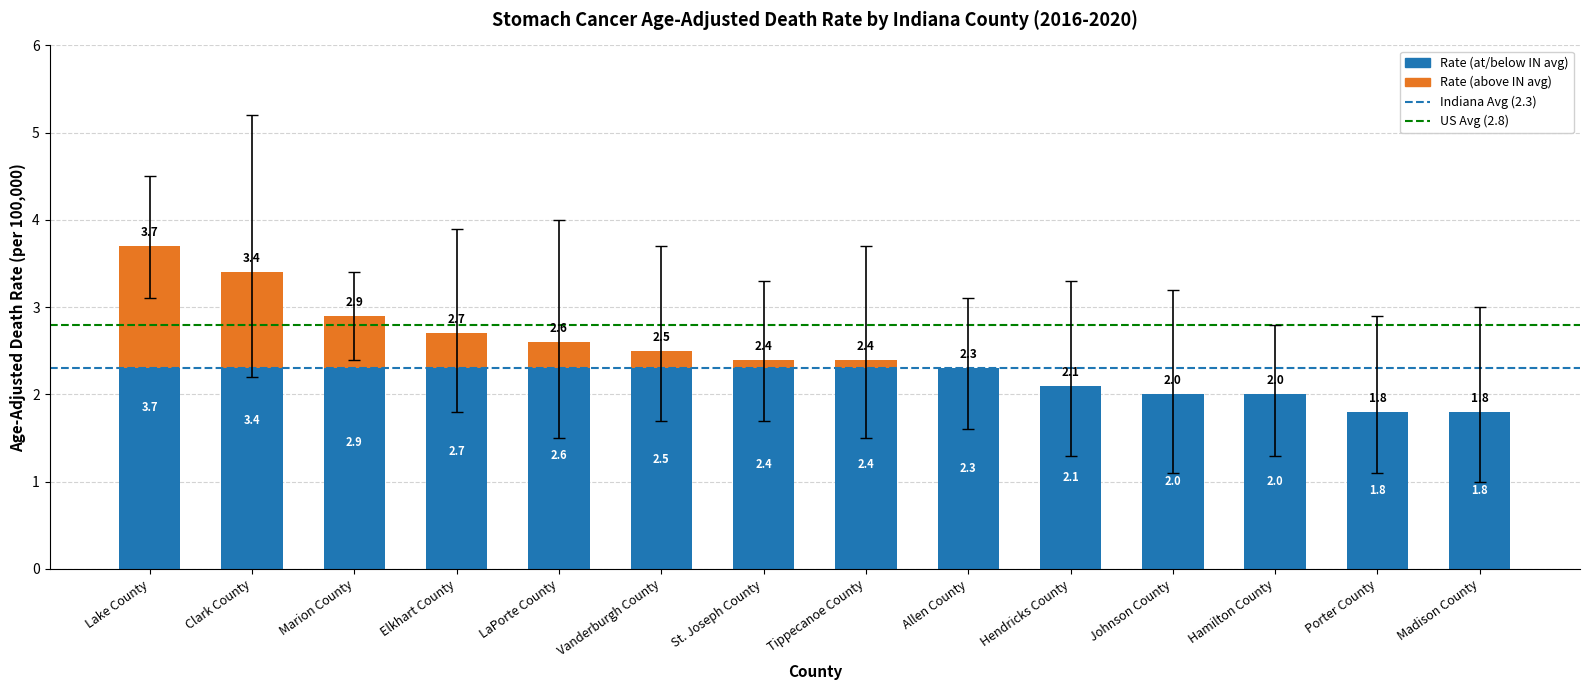

Are the bars grouped side by side (vs. stacked)?

No